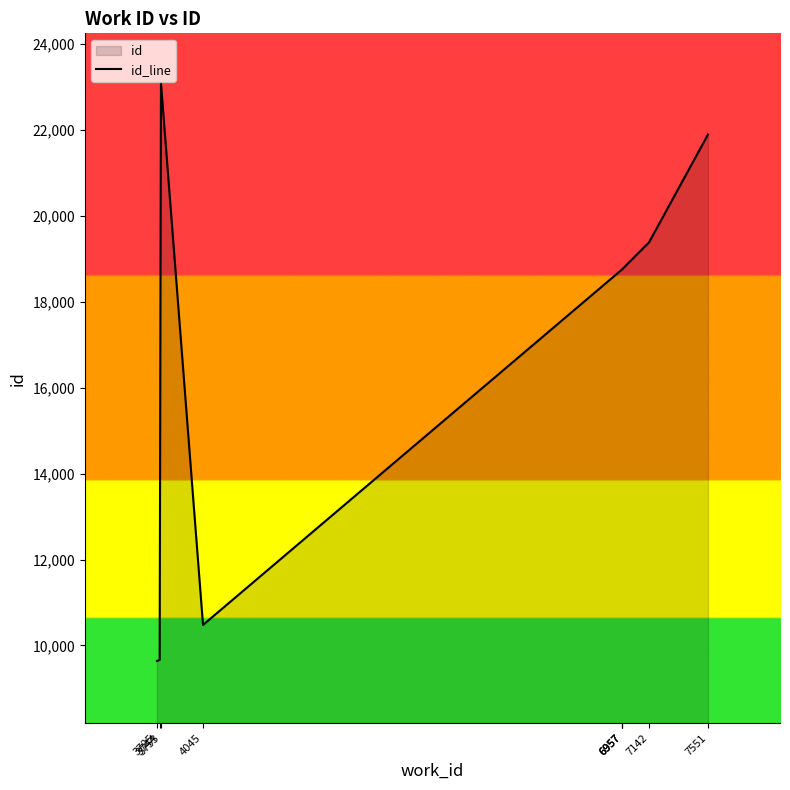

The value at 6957 is 18758. True or false?

True